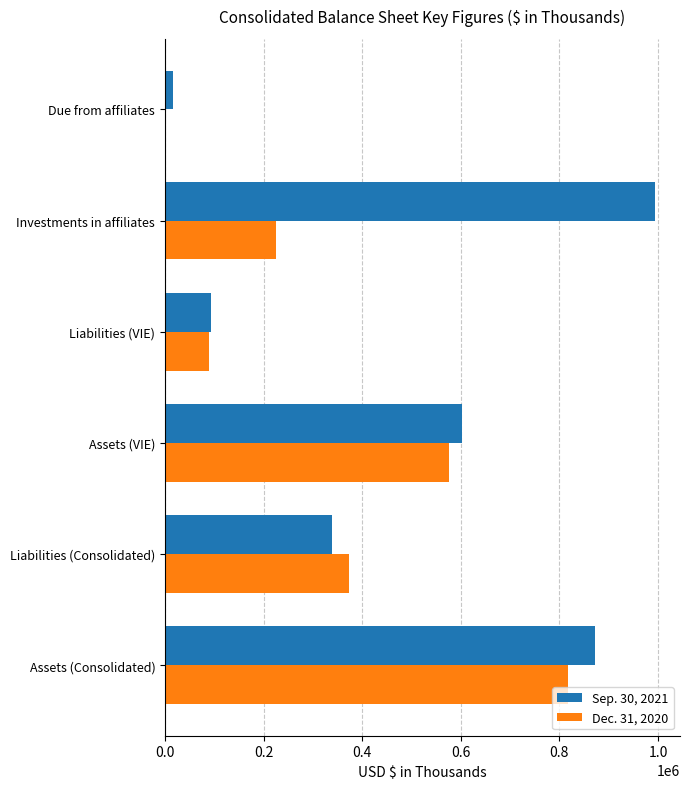

How many values in Dec. 31, 2020 are above zero?

5